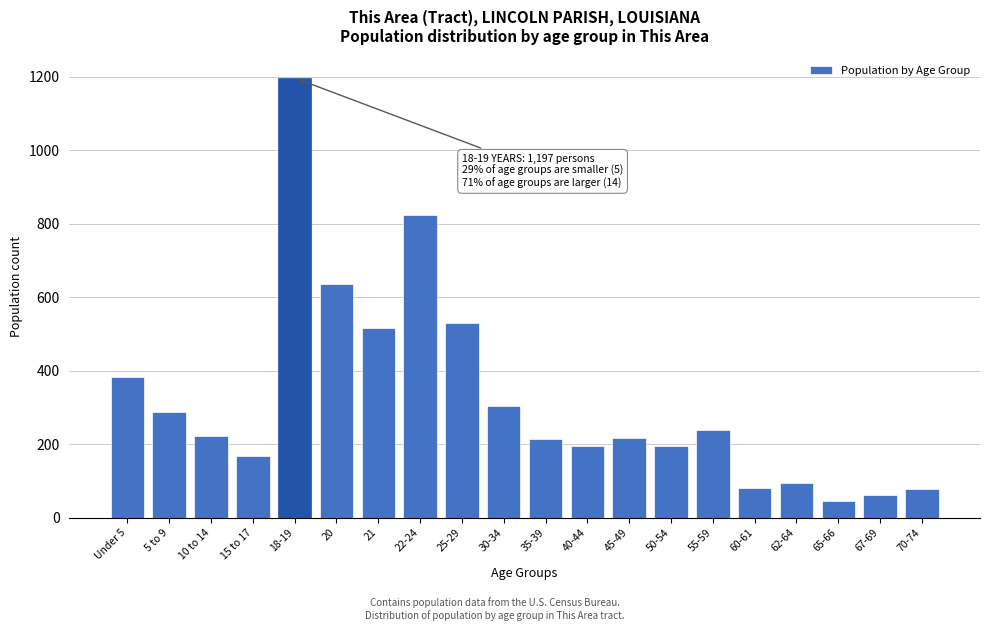

Approximately how many times larger is the value at 20 compared to 5 to 9?

2.2